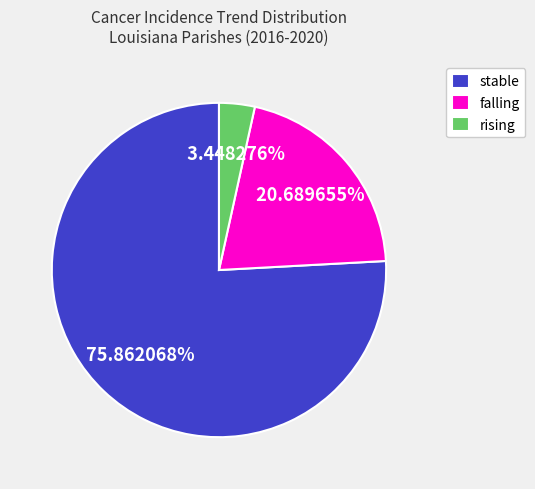

Which category accounts for the majority?

stable